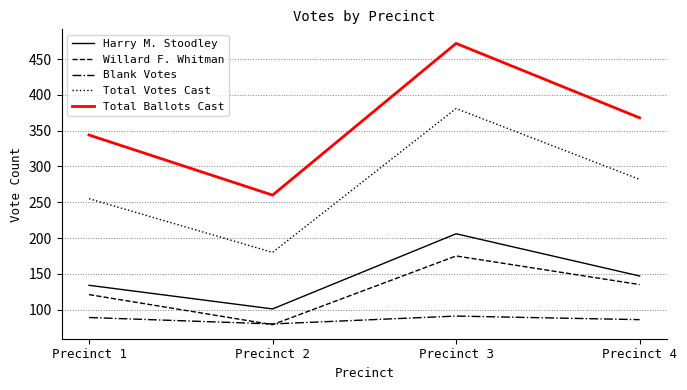

List the labels in order of Total Ballots Cast value, largest first.

Precinct 3, Precinct 4, Precinct 1, Precinct 2